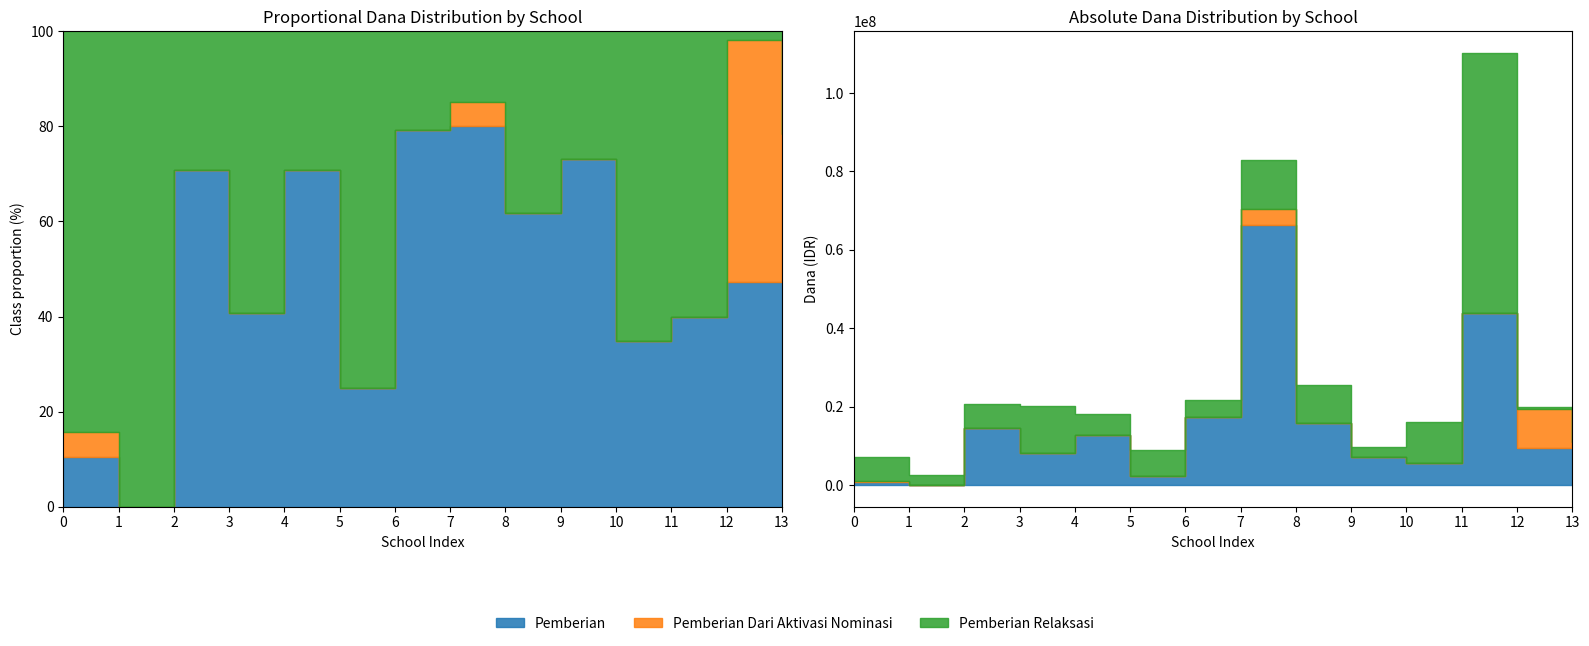

What is the difference between the second highest and second lowest values in the Pemberian Relaksasi series?

9750000